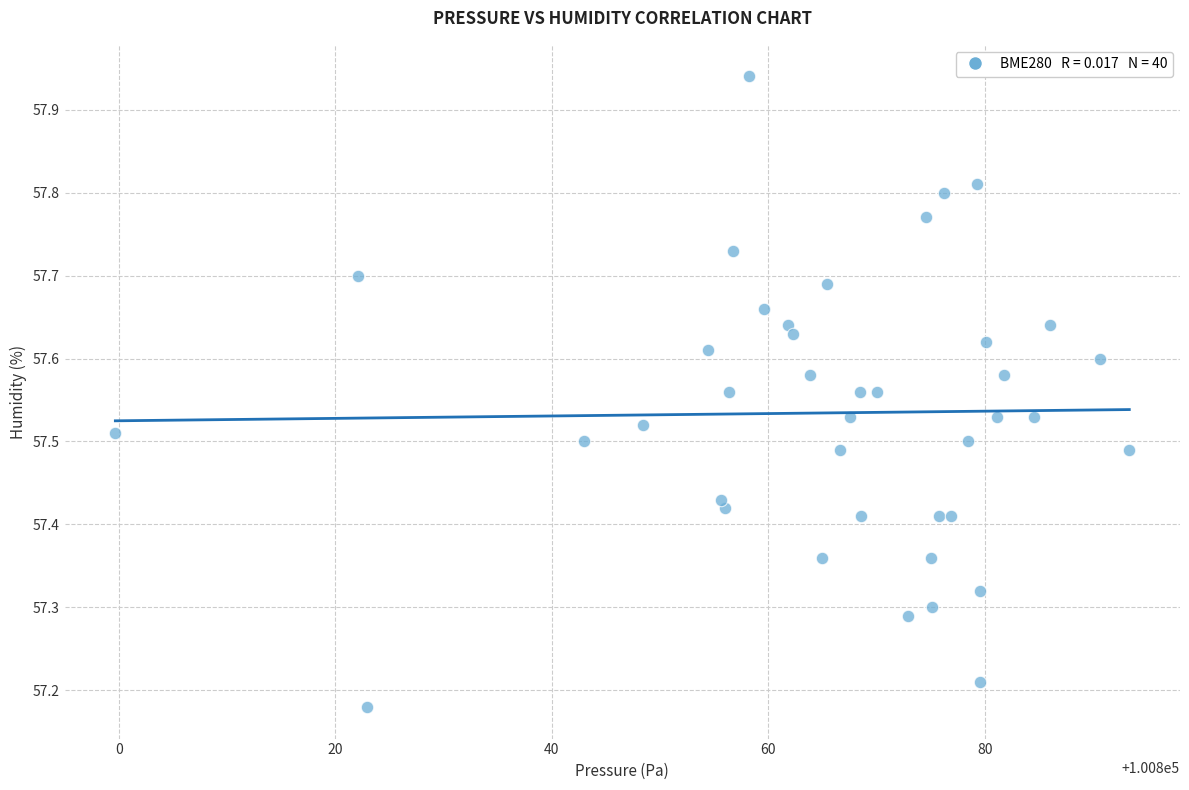

What is the range of Y values (max minus min)?

0.8